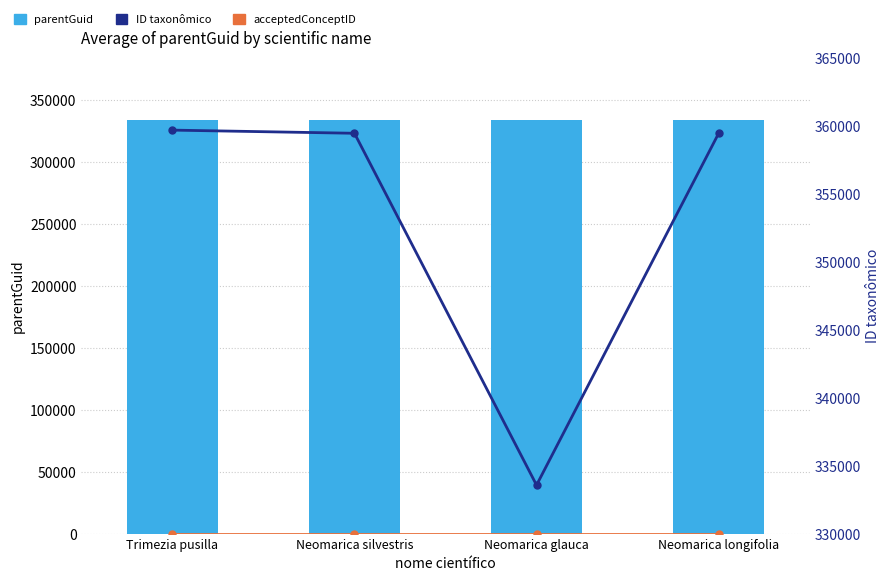

Reading right to left, transcribe all the data shown in this chart.

acceptedConceptID: 0	0	0	0
parentGuid: 333557	333557	333557	333626
ID taxonômico: 359444	333567	359453	359686